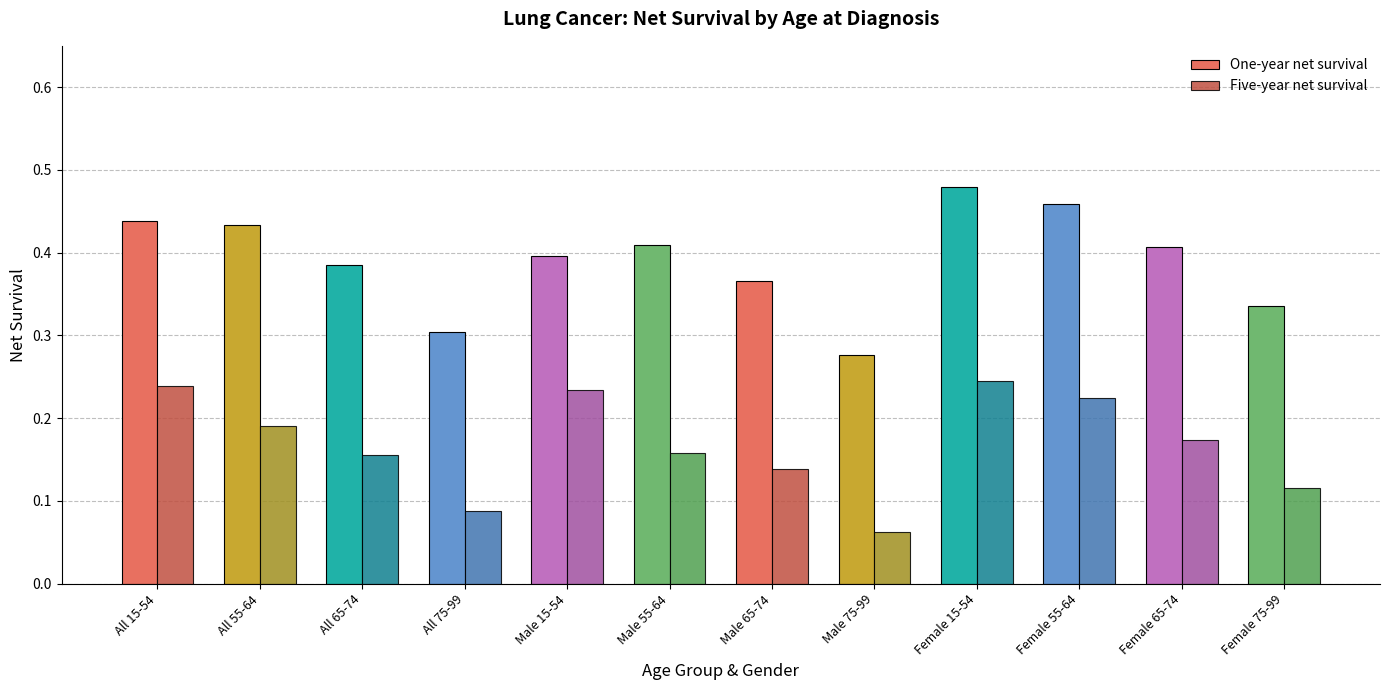

What is the sum of the One-year net survival values at All 65-74 and Female 65-74?

0.8